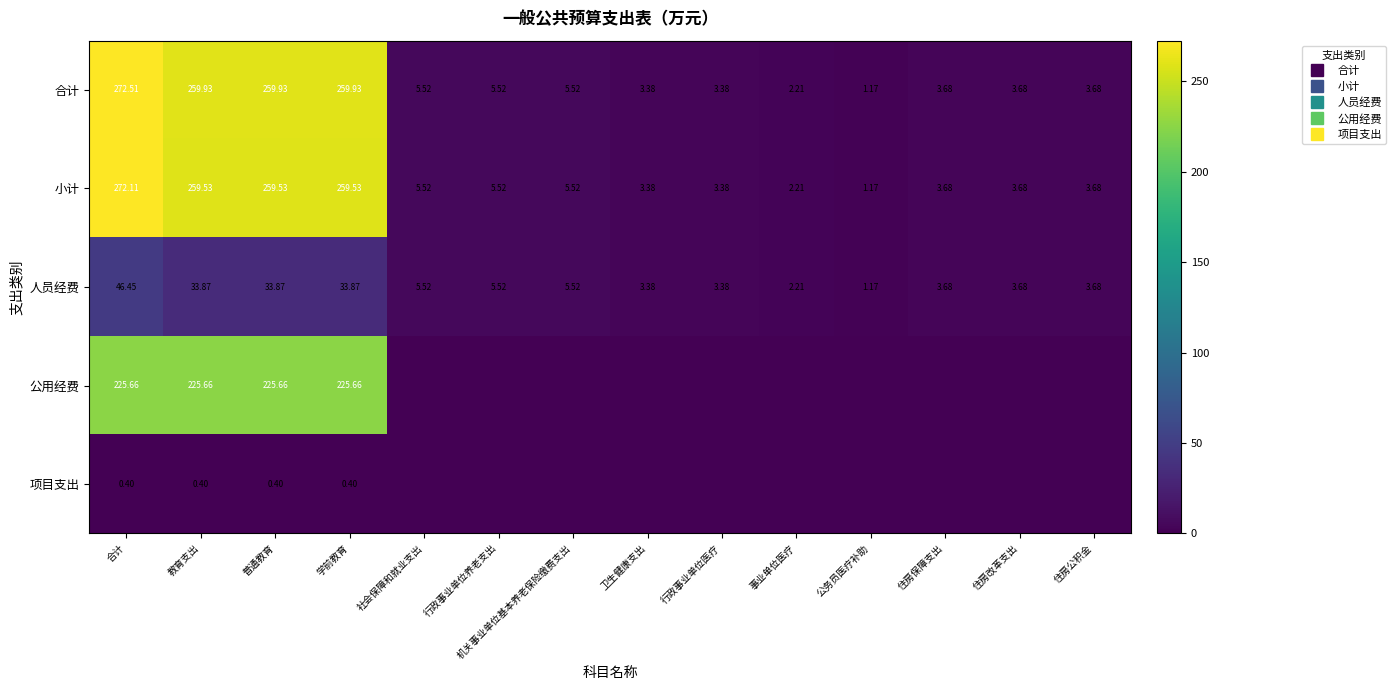

How many data points in 小计 are less than 5?

7